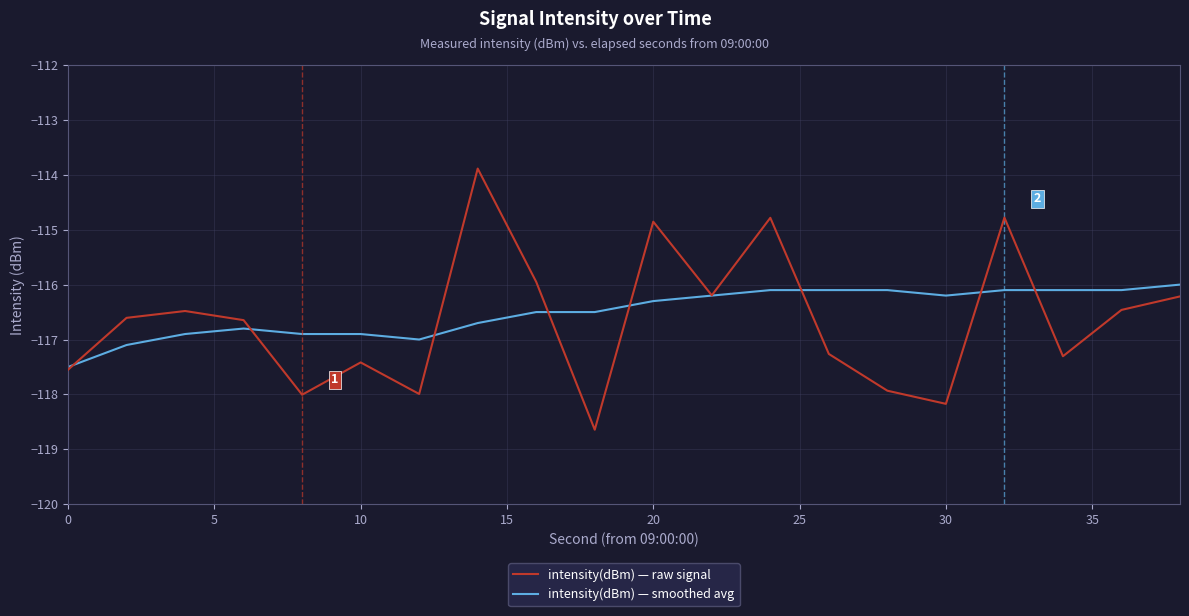

List the series in order of their peak value, lowest first.

intensity(dBm) — smoothed avg, intensity(dBm) — raw signal